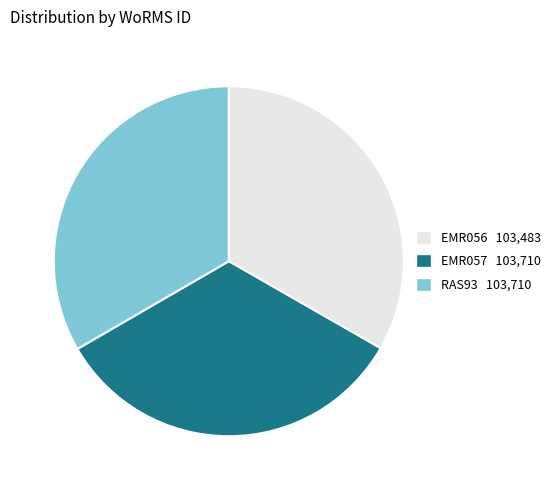

True or false: RAS93 accounts for 33% of the total.

True